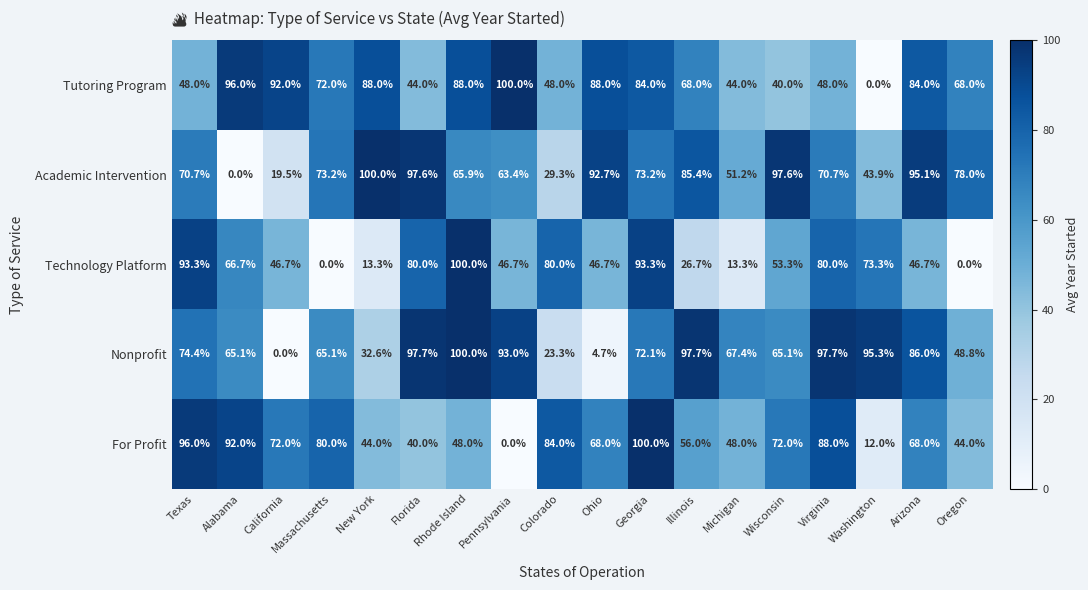

At Massachusetts, list the series in order from smallest to largest.

Technology Platform, Nonprofit, Tutoring Program, Academic Intervention, For Profit